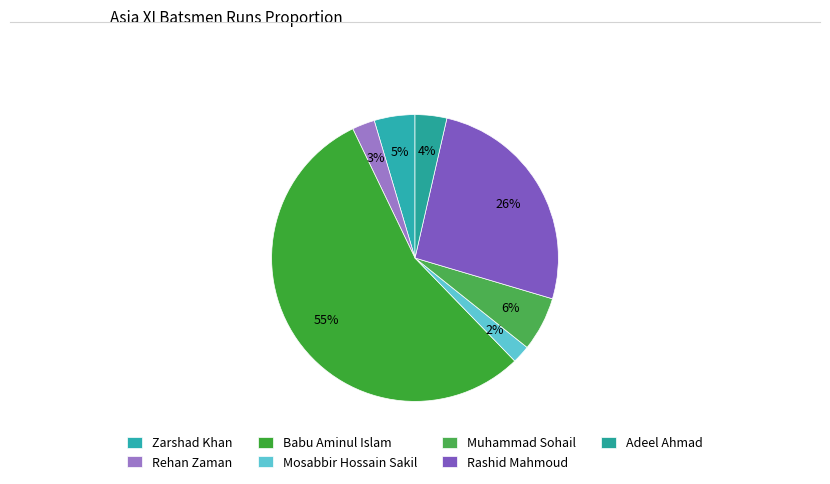

To the nearest percent, what is the combined percentage of Zarshad Khan and Adeel Ahmad?

8%